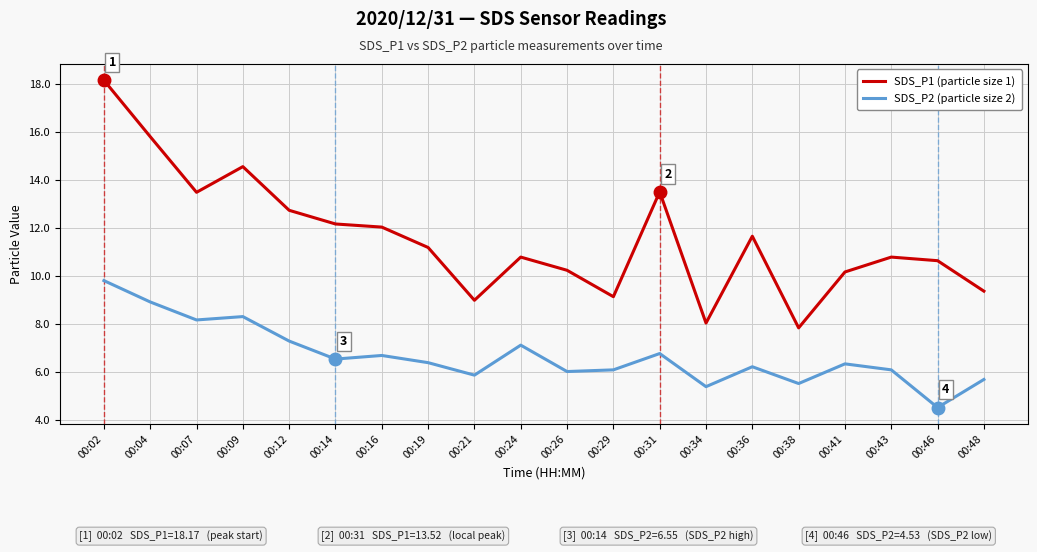

Which series has the largest total across all categories?

SDS_P1 (particle size 1)